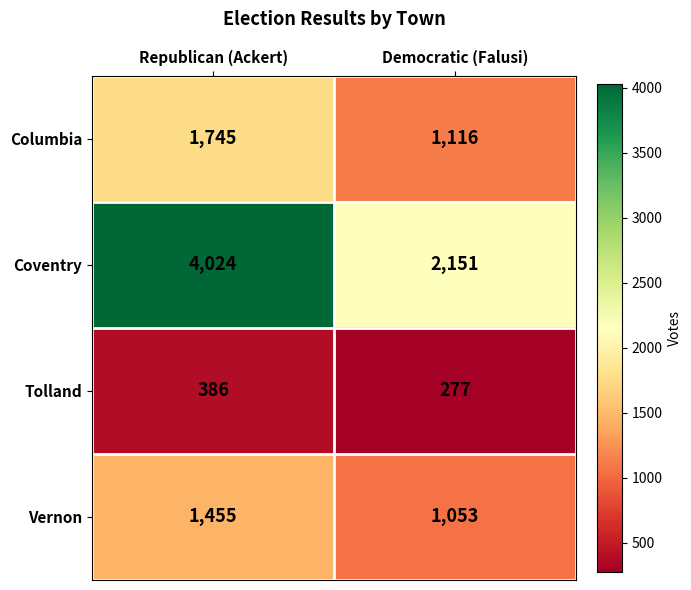

Reading left to right, what are all the values shown in this chart?

Columbia: 1745	1116
Coventry: 4024	2151
Tolland: 386	277
Vernon: 1455	1053